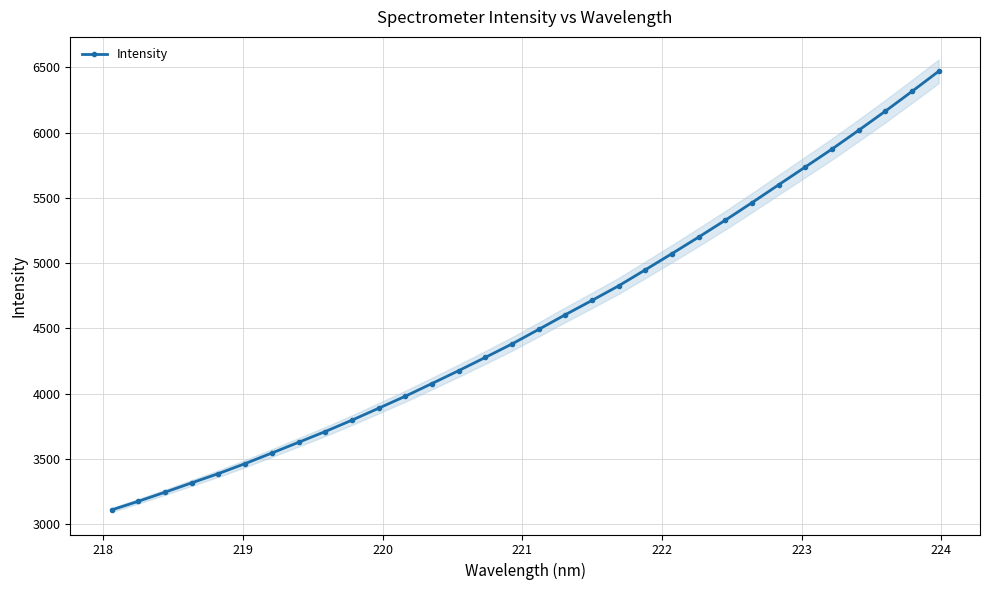

What is the difference between the second highest and minimum values?

3206.8